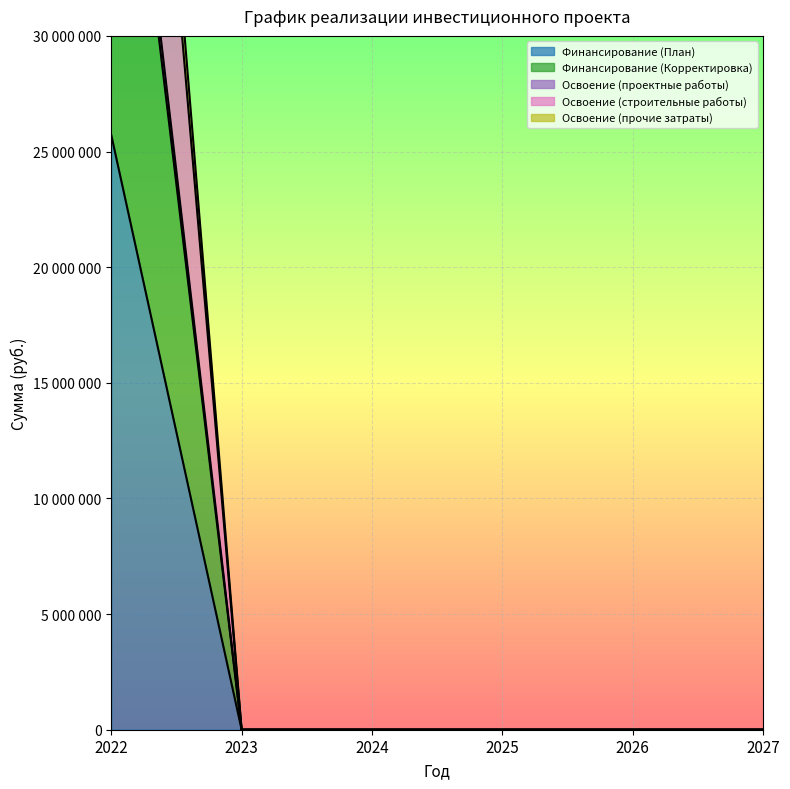

Which has a higher value, 2022 or 2027?

2022